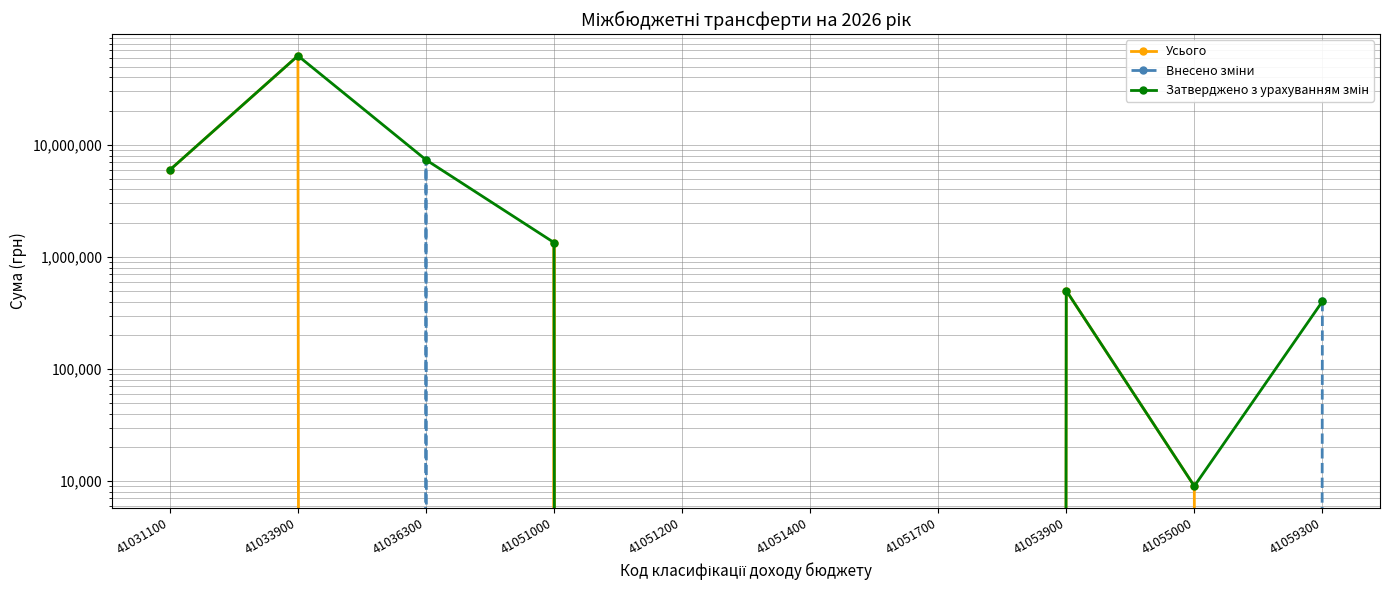

True or false: Внесено зміни and Затверджено з урахуванням змін cross at least once.

False